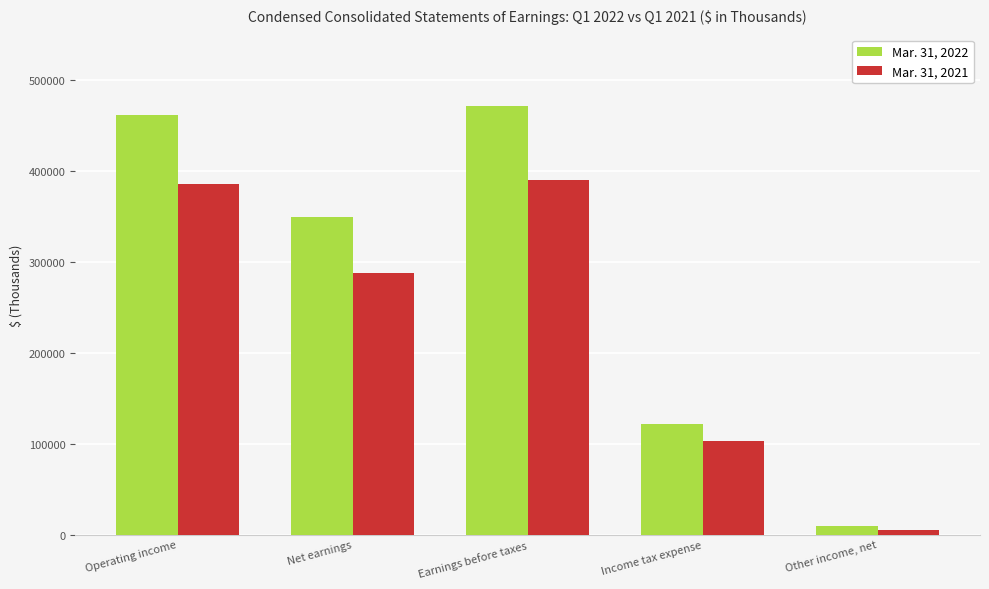

What is the value of the Mar. 31, 2022 bar at the 1st from the left?

461760